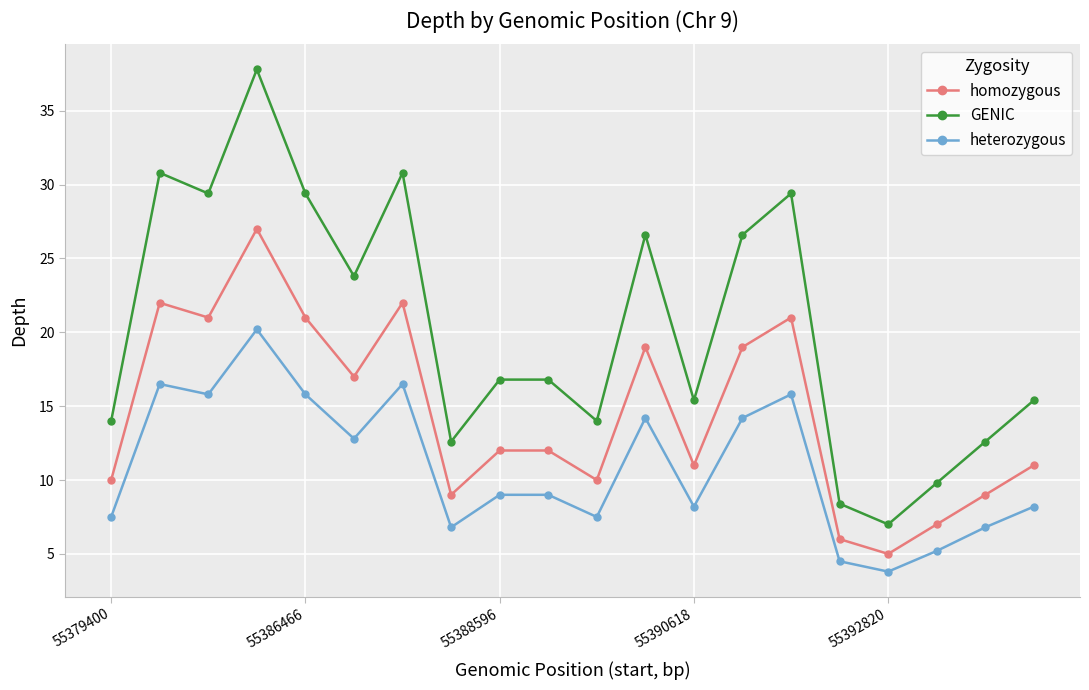

True or false: GENIC and homozygous cross at least once.

False